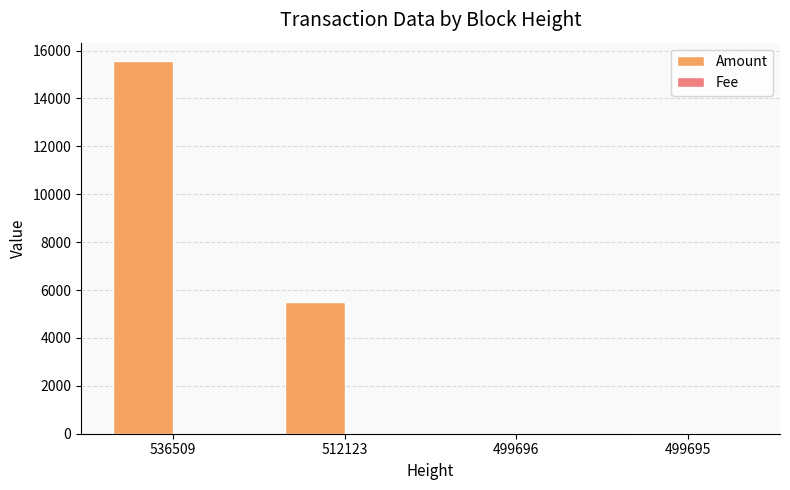

Which series has the largest total across all categories?

Amount